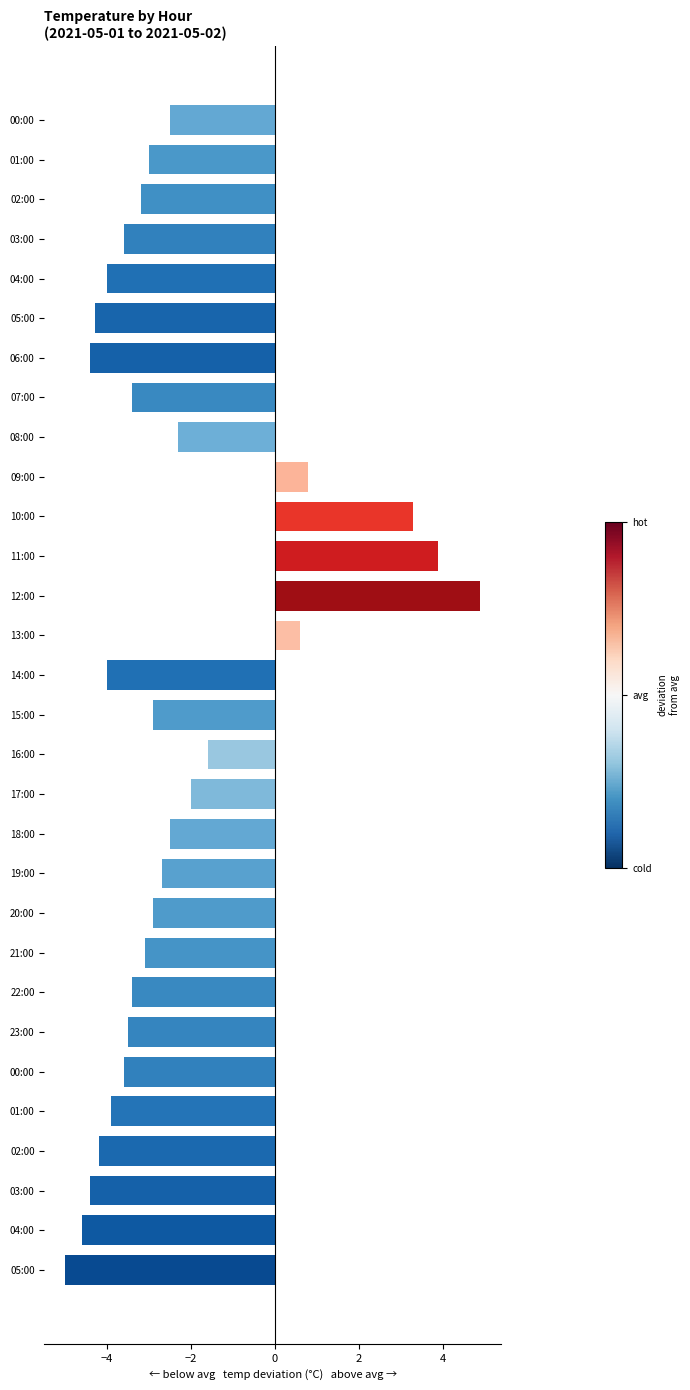

How many distinct data groups are displayed?

1